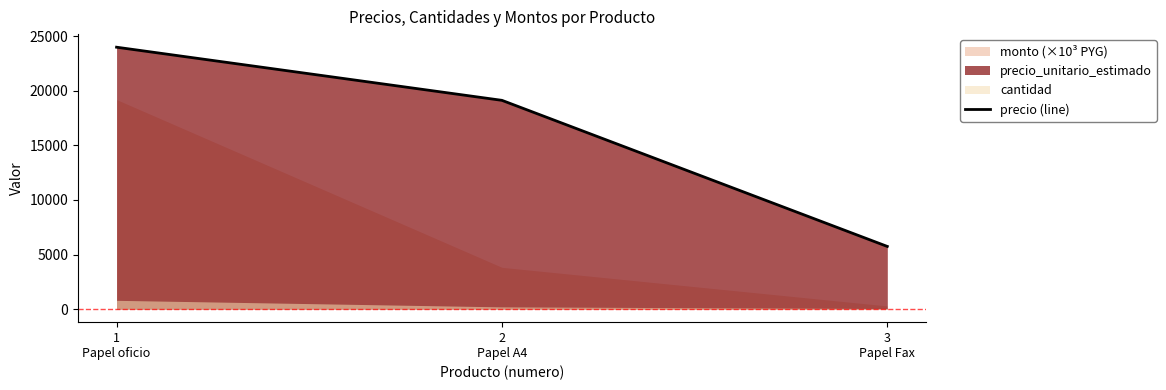

What is the smallest value displayed?

5740